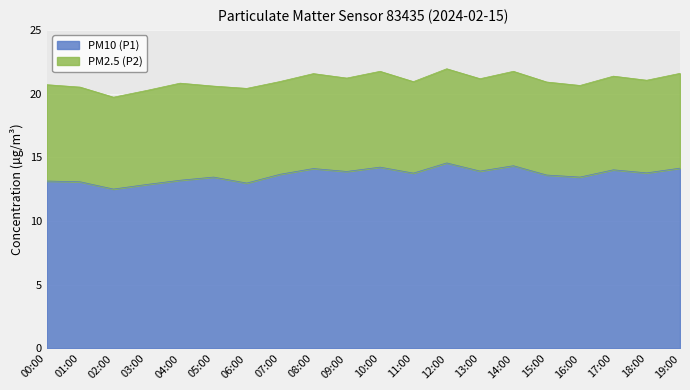

Which label corresponds to the largest value in the chart?

12:00